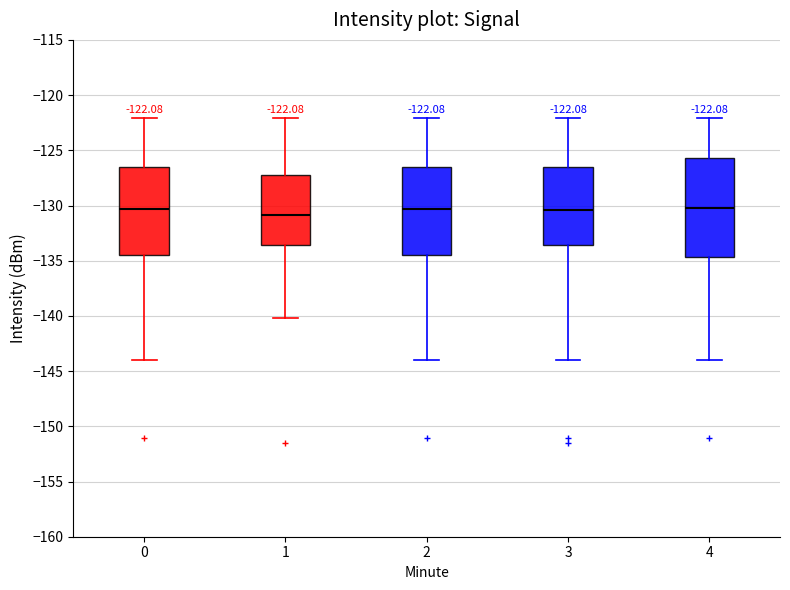

Comparing the boxes themselves (not the whiskers), which one is the tallest?

4